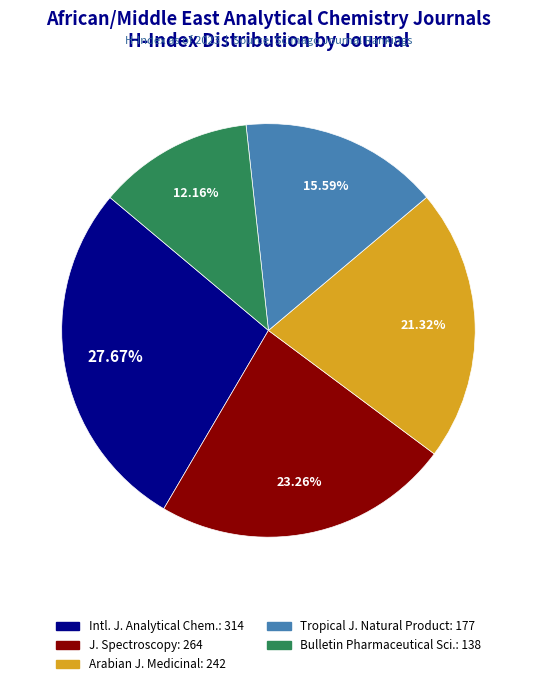

Count the number of slices in the pie.

5